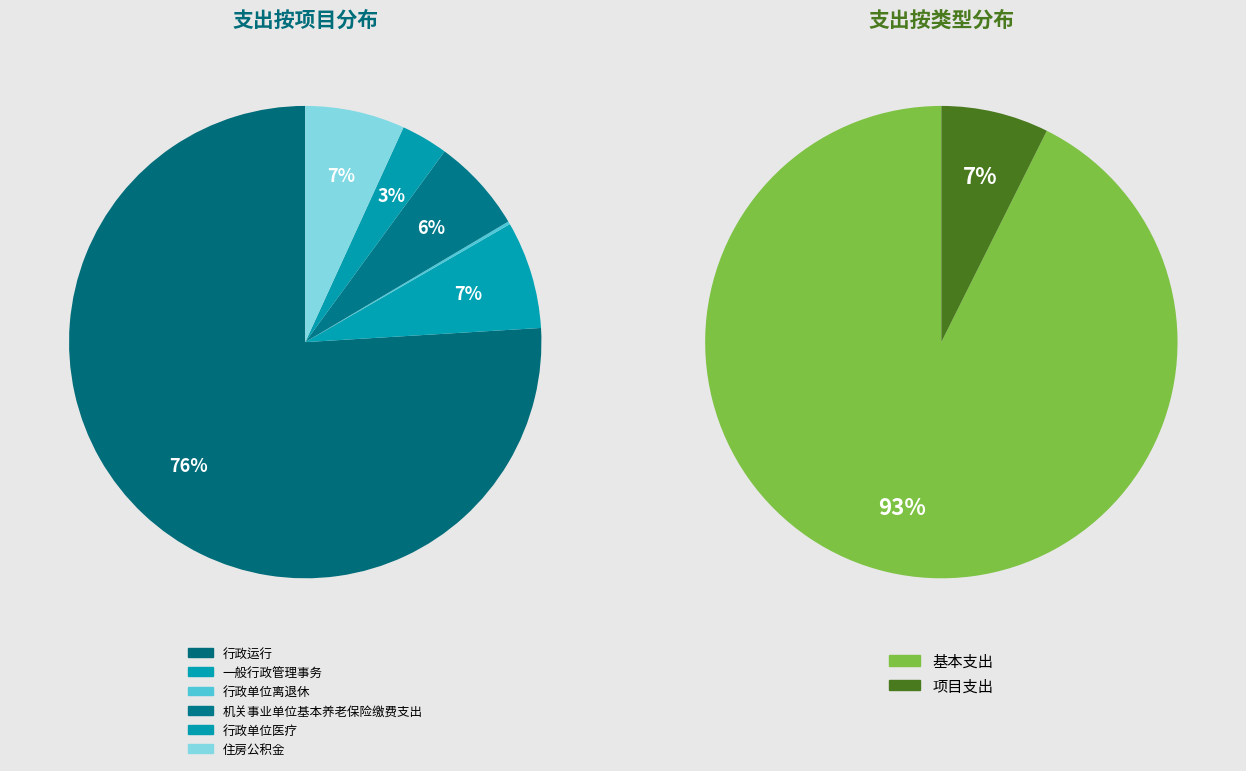

To the nearest percent, what is the average slice percentage?

17%